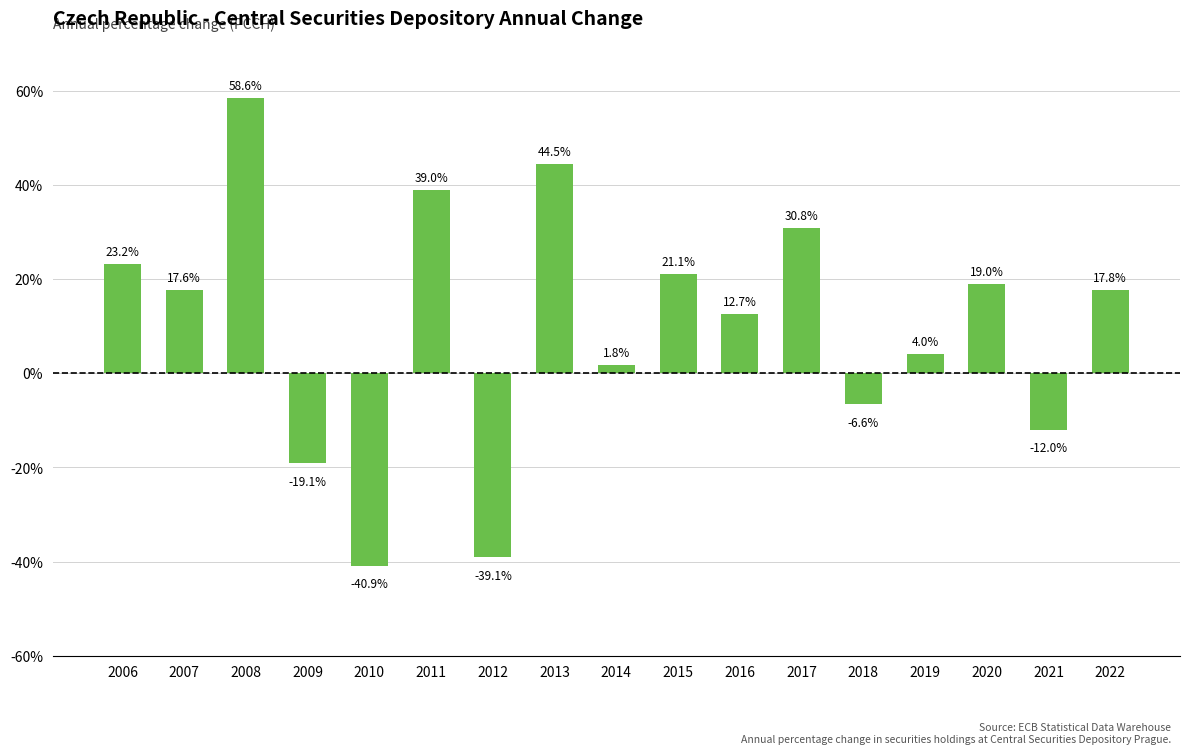

Rank the categories by value from highest to lowest.

2008, 2013, 2011, 2017, 2006, 2015, 2020, 2022, 2007, 2016, 2019, 2014, 2018, 2021, 2009, 2012, 2010